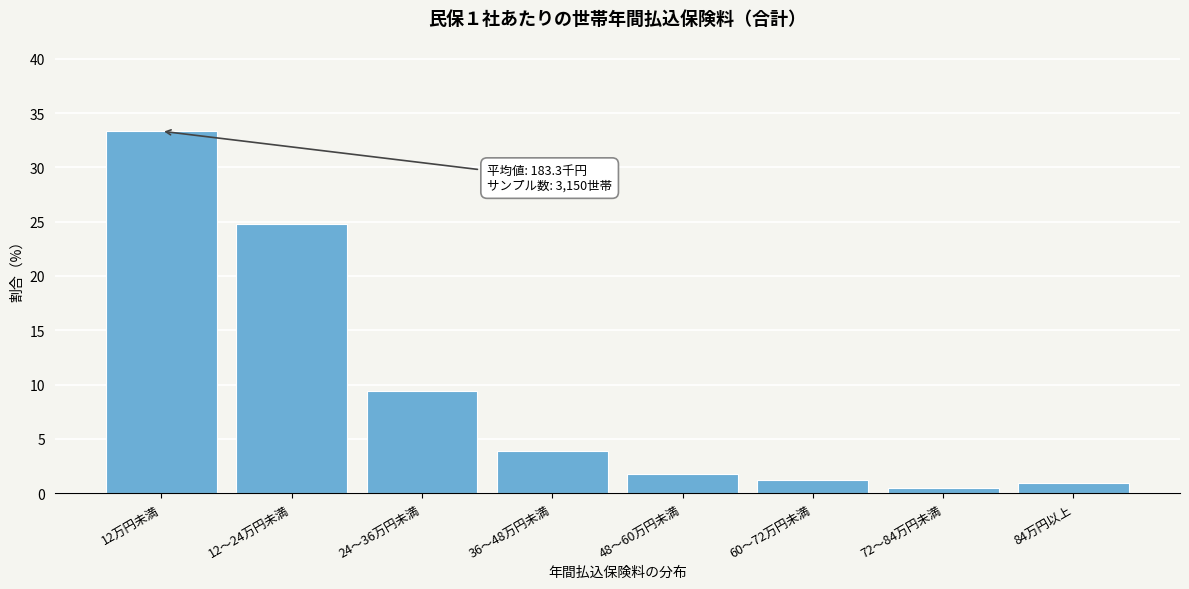

Reading left to right, transcribe all the data shown in this chart.

12万円未満=33.3	12～24万円未満=24.8	24～36万円未満=9.4	36～48万円未満=3.9	48～60万円未満=1.7	60～72万円未満=1.2	72～84万円未満=0.4	84万円以上=1.0